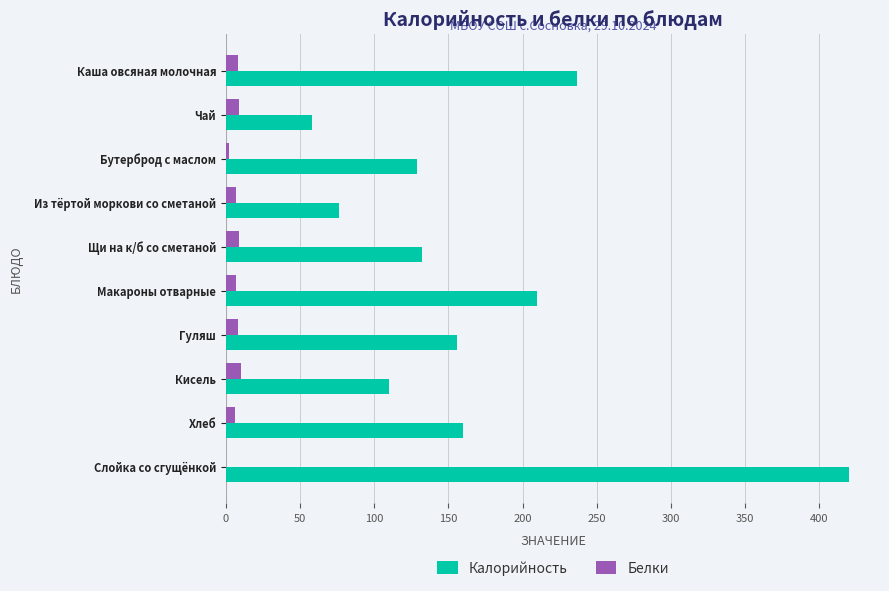

The Калорийность series shows 64 at Бутерброд с маслом. True or false?

False